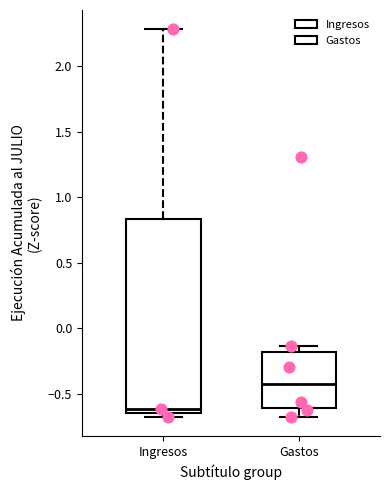

Where does the lower whisker of the box for Gastos end on the y-axis? The values are not printed on the chart, so give them approximately, as read against the axis.

-0.65